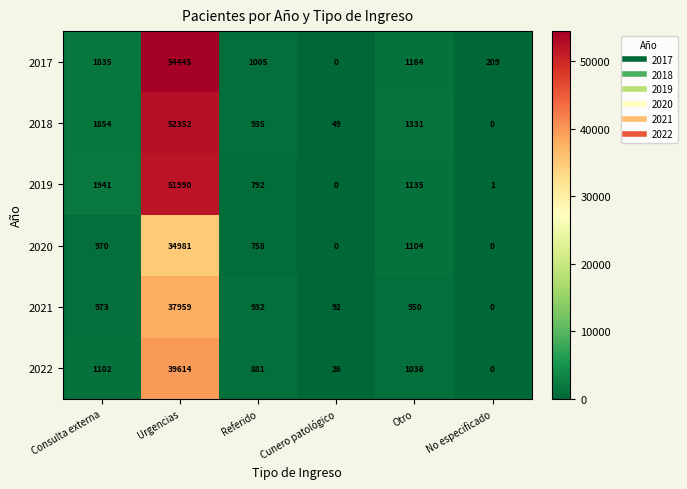

Between Urgencias and Otro, which series saw the biggest shift?

2017